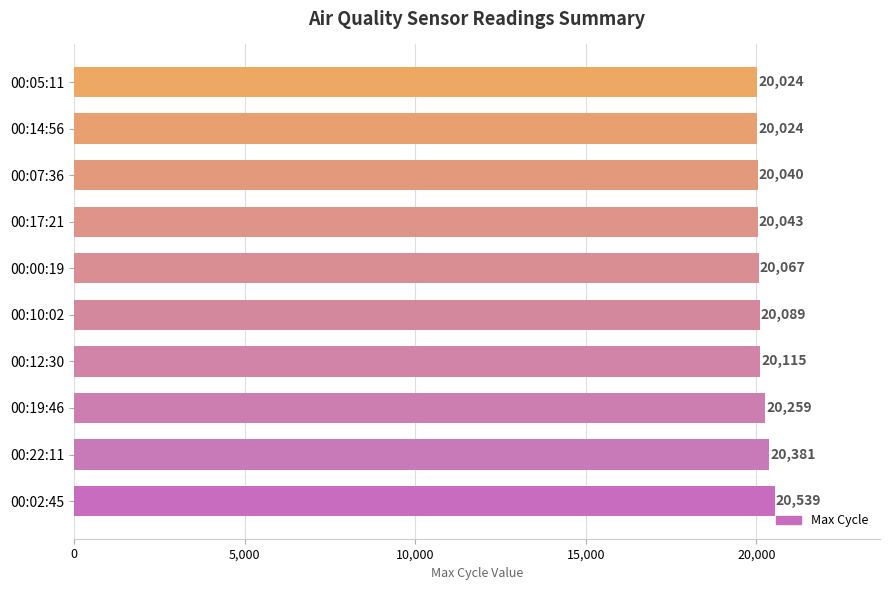

What is the greatest value displayed?

20539